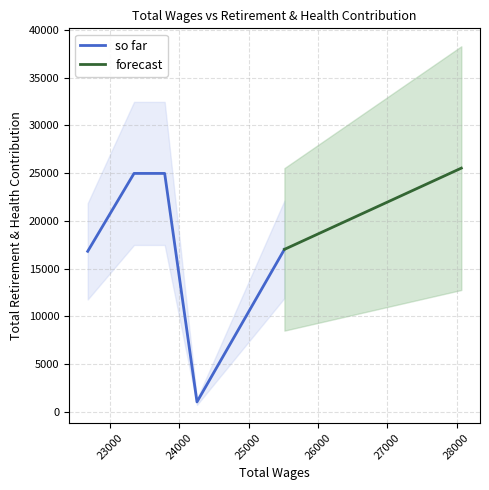

List the labels in order of value, smallest first.

24253.0, 22677.0, 25514.0, 23787.0, 23345.0